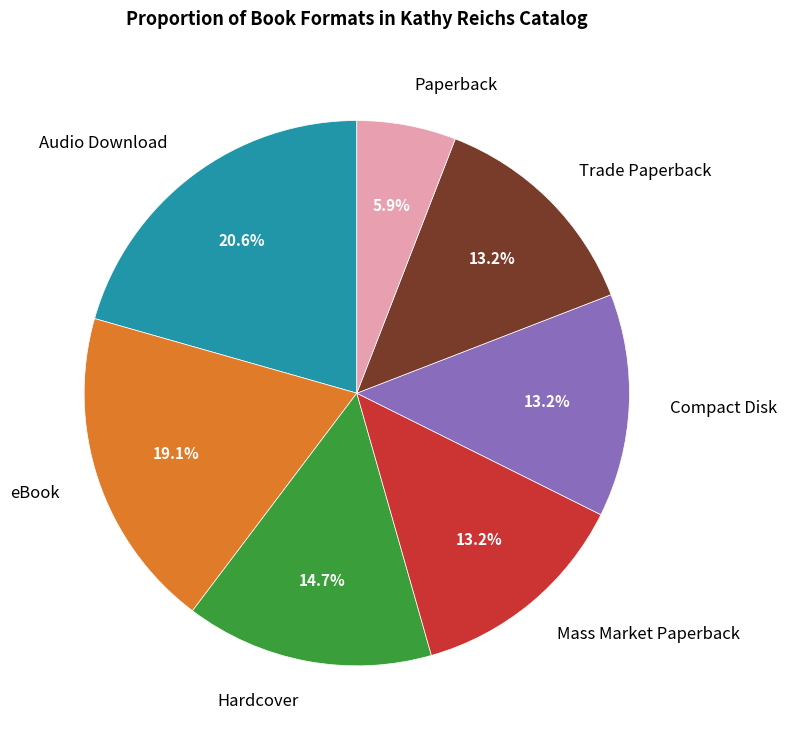

Which slice is the smallest?

Paperback